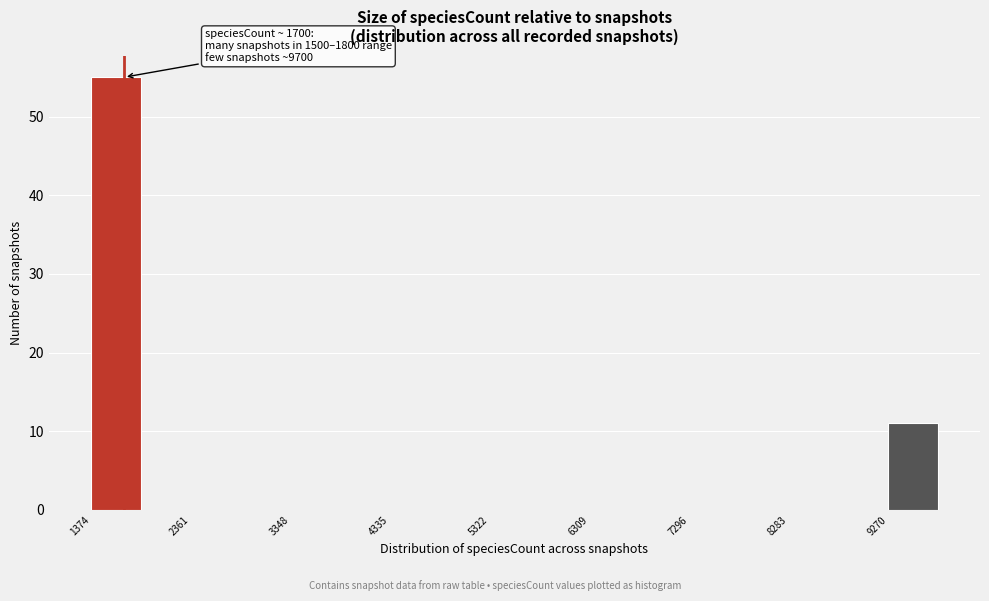

Over which range of the x-axis is the bar tallest?

1400 to 1900